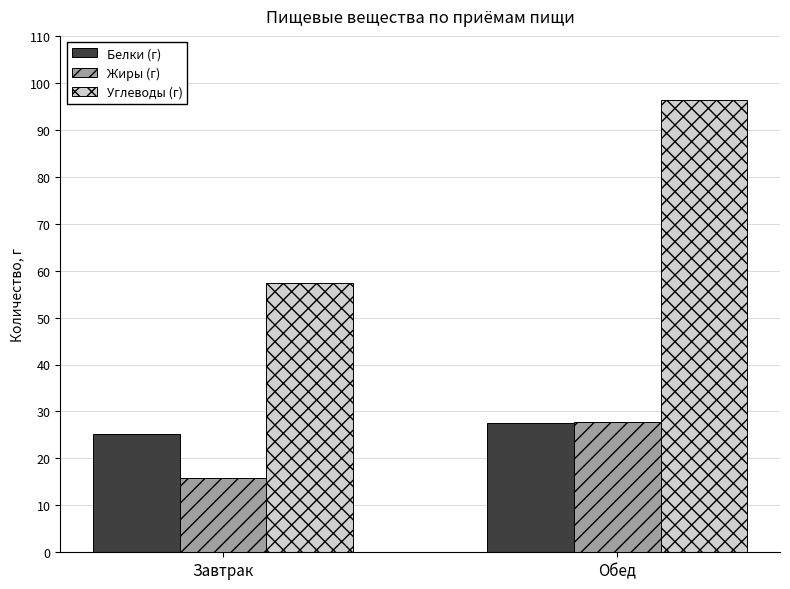

Which series has the largest range (max minus min)?

Углеводы (г)